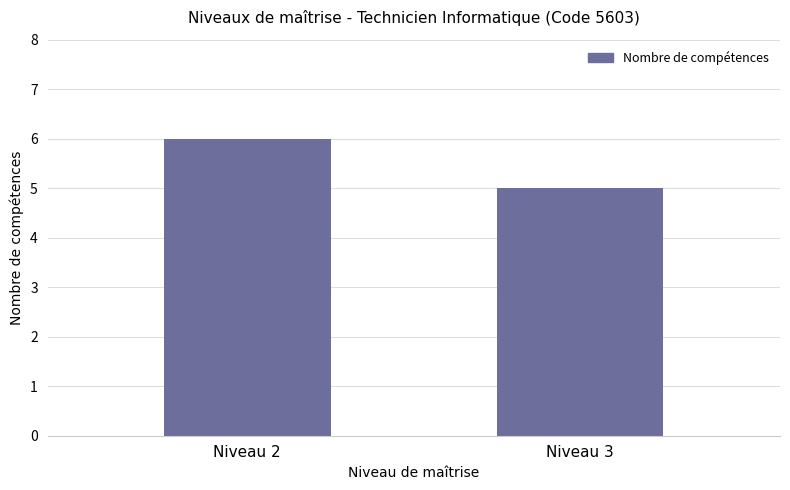

What is the greatest value displayed?

6